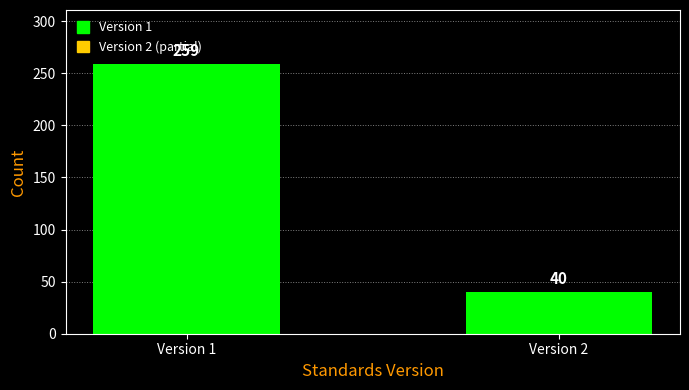

Reading left to right, what are all the values shown in this chart?

Version 1=259	Version 2=40